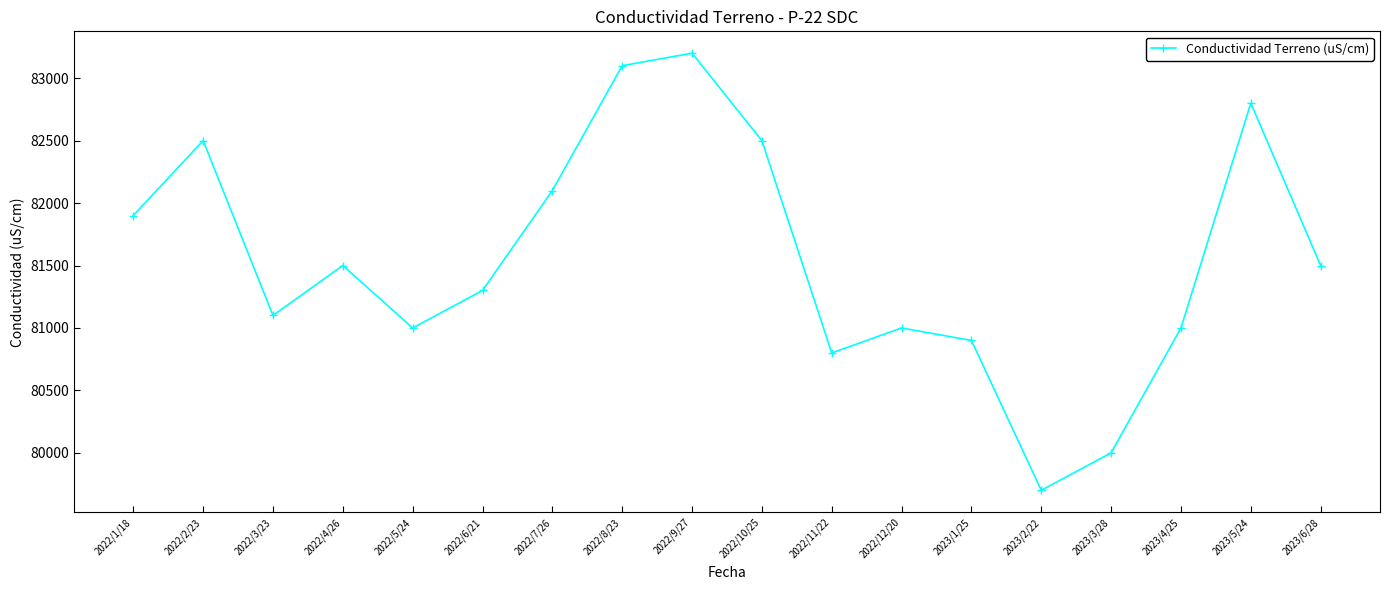

What is the difference between the maximum and second lowest values?

3200